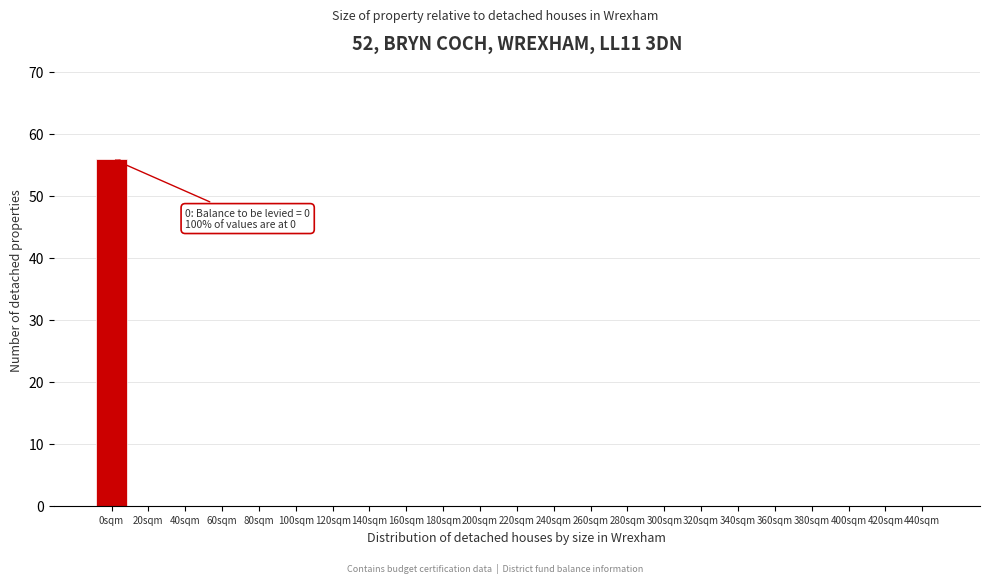

Reading right to left, list all the values displayed in this chart.

440sqm=0	420sqm=0	400sqm=0	380sqm=0	360sqm=0	340sqm=0	320sqm=0	300sqm=0	280sqm=0	260sqm=0	240sqm=0	220sqm=0	200sqm=0	180sqm=0	160sqm=0	140sqm=0	120sqm=0	100sqm=0	80sqm=0	60sqm=0	40sqm=0	20sqm=0	0sqm=56